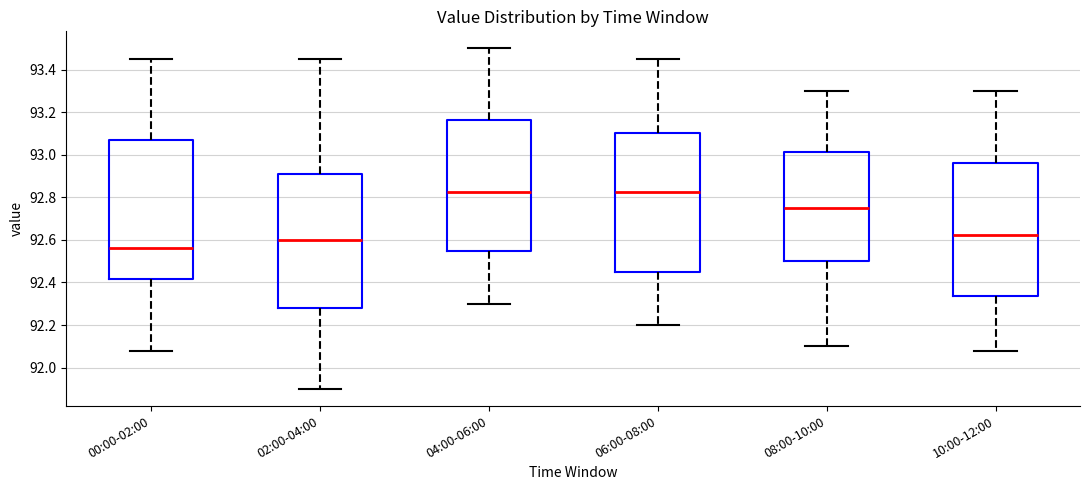

Reading left to right, transcribe this box plot: for each box, give where its median line is, the range the box spans, and where its two whiskers end, as read against the y-axis. The values are not printed on the chart, so give them approximately, as read against the axis.

00:00-02:00: median 92.56, box 92.42 to 93.06, whiskers 92.08 to 93.46
02:00-04:00: median 92.60, box 92.28 to 92.92, whiskers 91.90 to 93.46
04:00-06:00: median 92.82, box 92.56 to 93.16, whiskers 92.30 to 93.50
06:00-08:00: median 92.82, box 92.46 to 93.10, whiskers 92.20 to 93.46
08:00-10:00: median 92.76, box 92.50 to 93.02, whiskers 92.10 to 93.30
10:00-12:00: median 92.62, box 92.34 to 92.96, whiskers 92.08 to 93.30